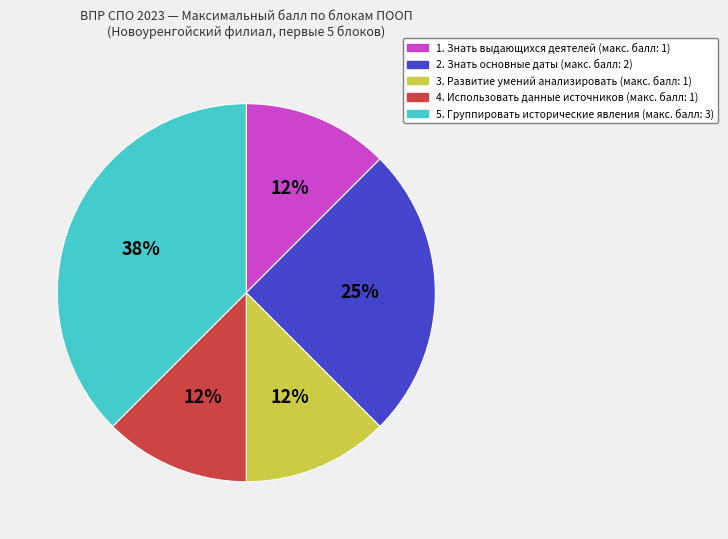

Is there a majority slice in this chart?

No